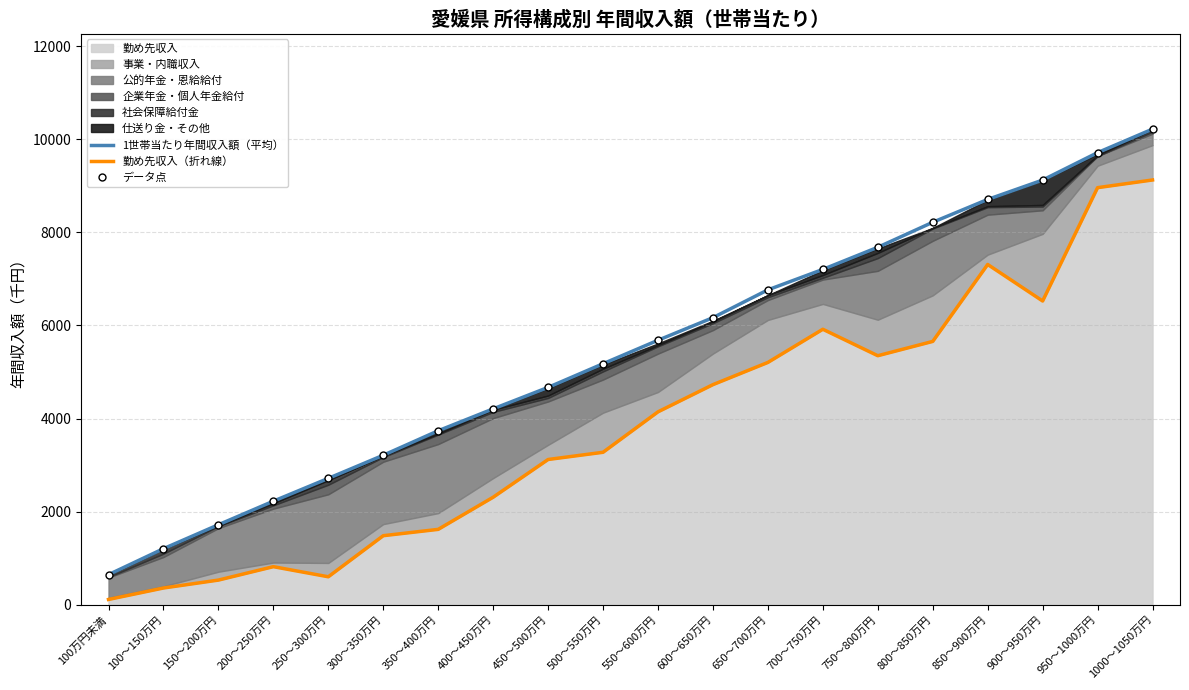

List the labels in order of 勤め先収入（折れ線） value, largest first.

1000～1050万円, 950～1000万円, 850～900万円, 900～950万円, 700～750万円, 800～850万円, 750～800万円, 650～700万円, 600～650万円, 550～600万円, 500～550万円, 450～500万円, 400～450万円, 350～400万円, 300～350万円, 200～250万円, 250～300万円, 150～200万円, 100～150万円, 100万円未満